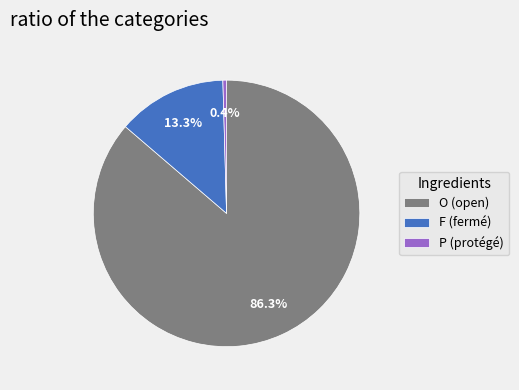

Count the number of slices in the pie.

3